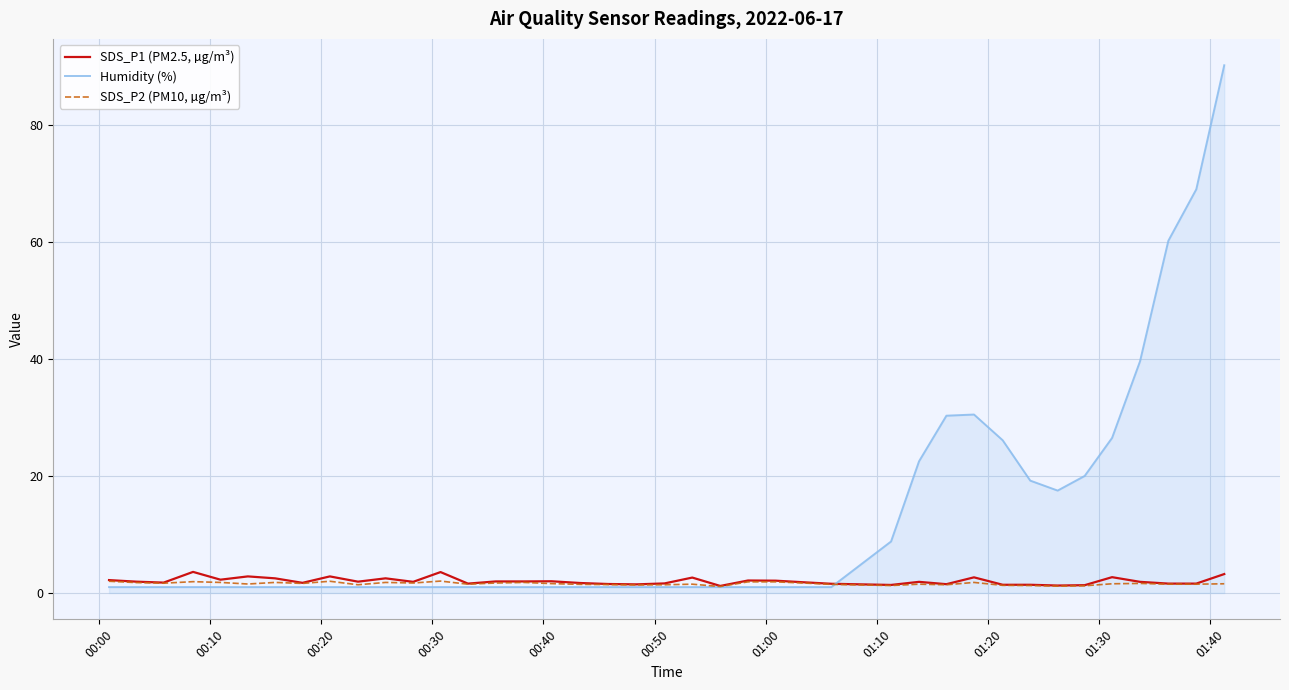

What is the greatest value displayed?

90.2